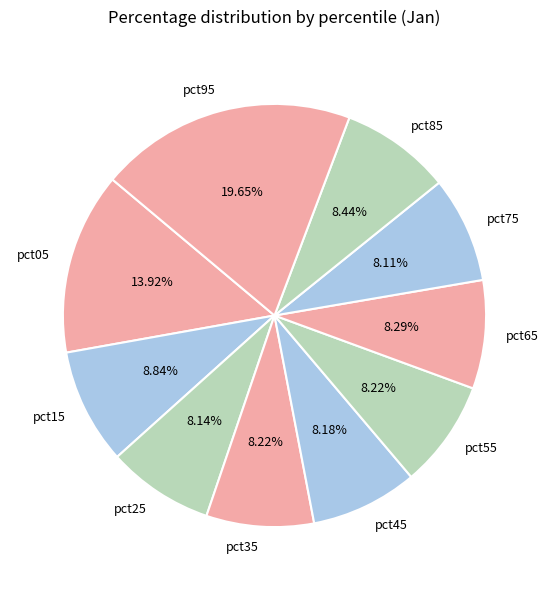

What percentage is the pct05 slice, to the nearest percent?

14%